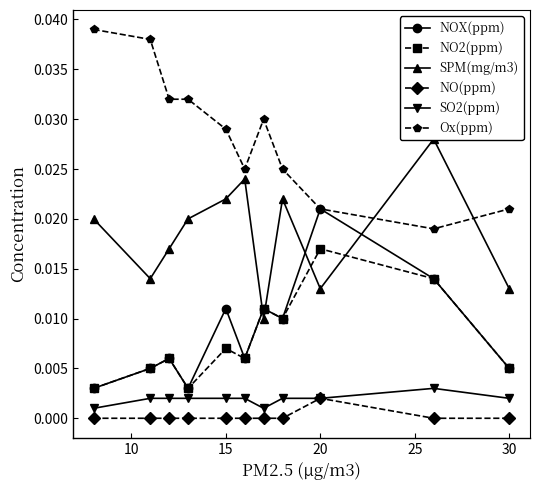

True or false: NO(ppm) and SPM(mg/m3) intersect in this chart.

False